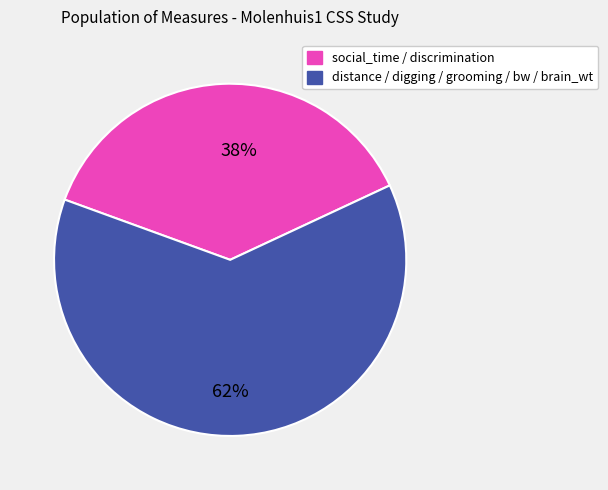

Count the number of slices in the pie.

2